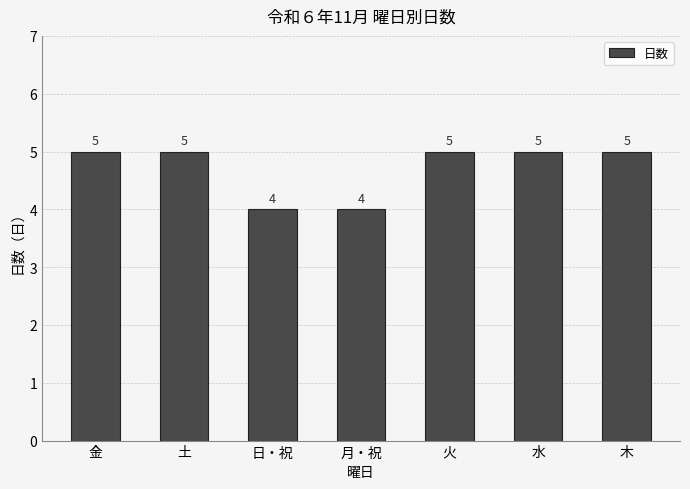

Count the number of categories in the chart.

7